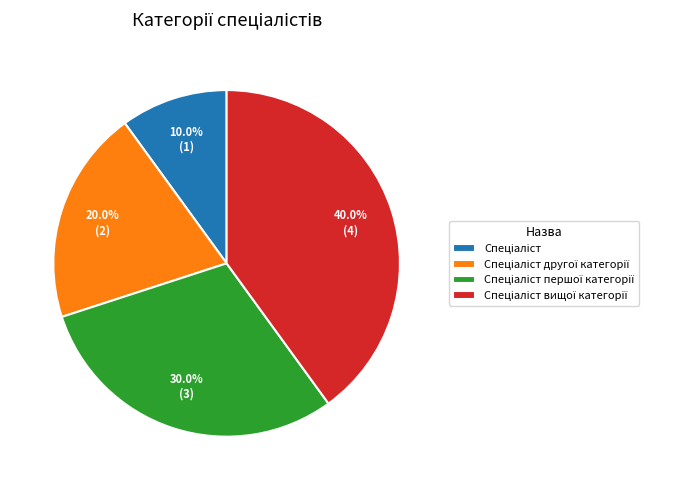

Is there a majority slice in this chart?

No